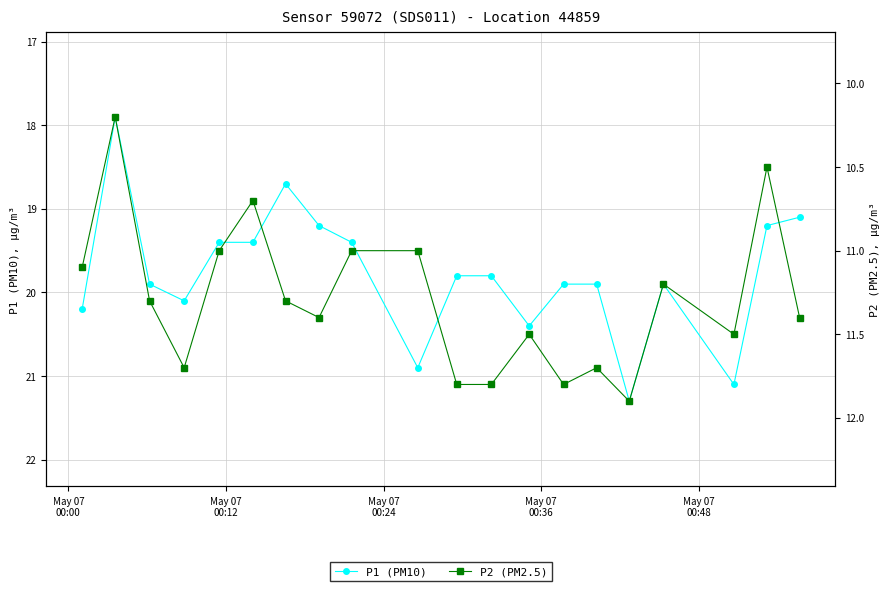

True or false: P1 (PM10) and P2 (PM2.5) cross at least once.

False